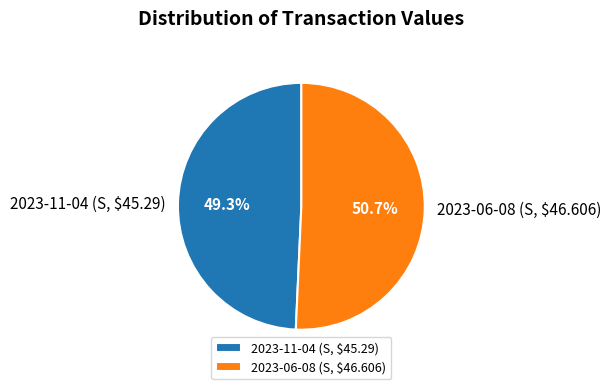

What percentage is NOT represented by 2023-06-08 (S, $46.606)?

49.3%